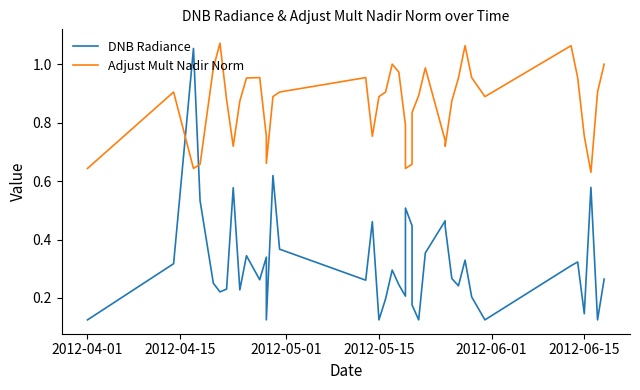

What is the average value of the DNB Radiance series?

0.3